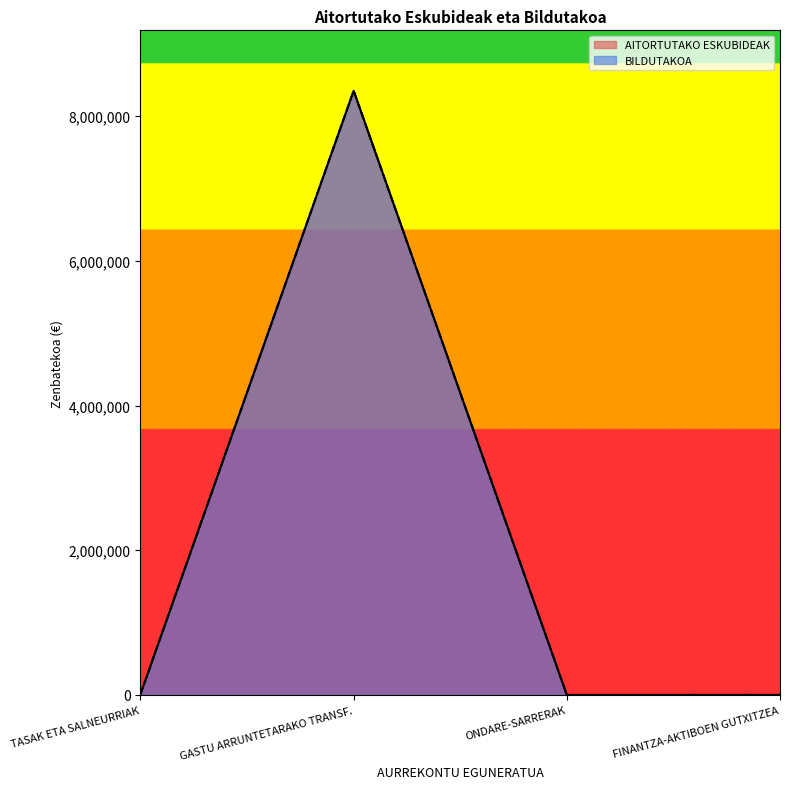

Which series has the largest range (max minus min)?

AITORTUTAKO ESKUBIDEAK